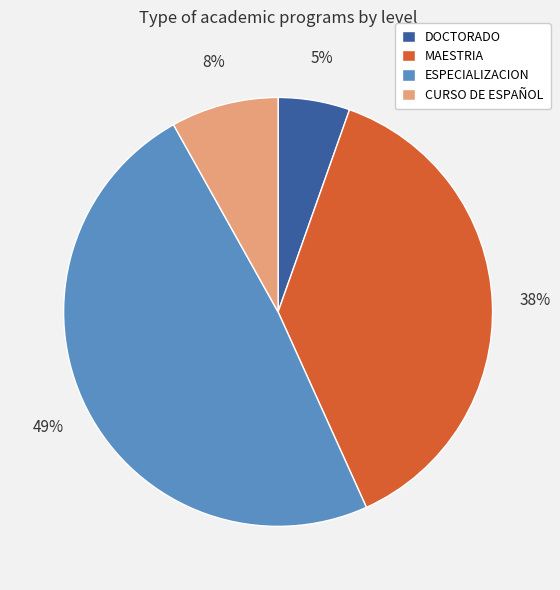

Is there a majority slice in this chart?

No